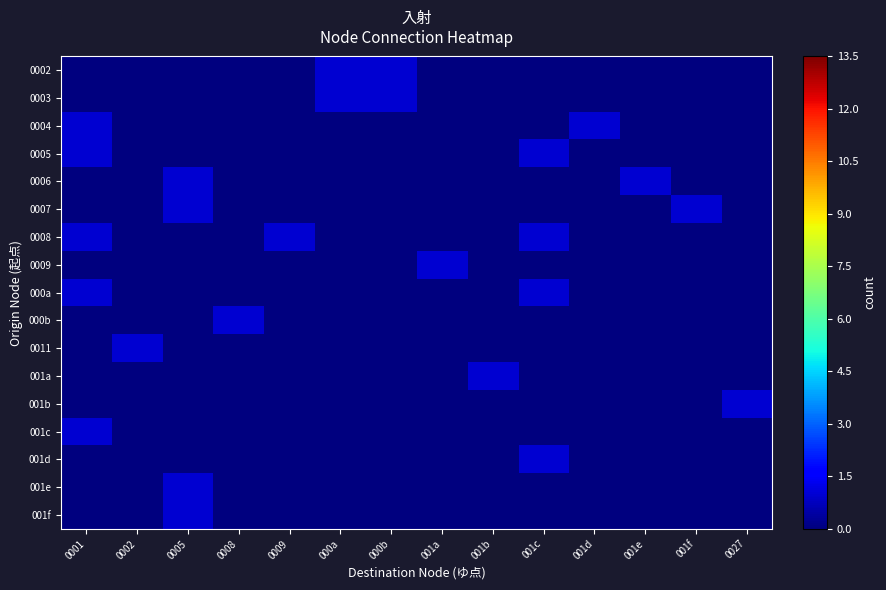

Between 000a and 001d, which series saw the biggest shift?

0002